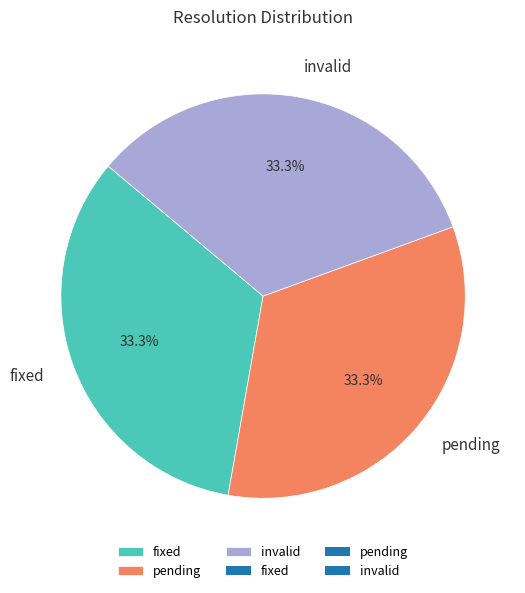

What is the ratio of the value at fixed to the value at pending?

1.0